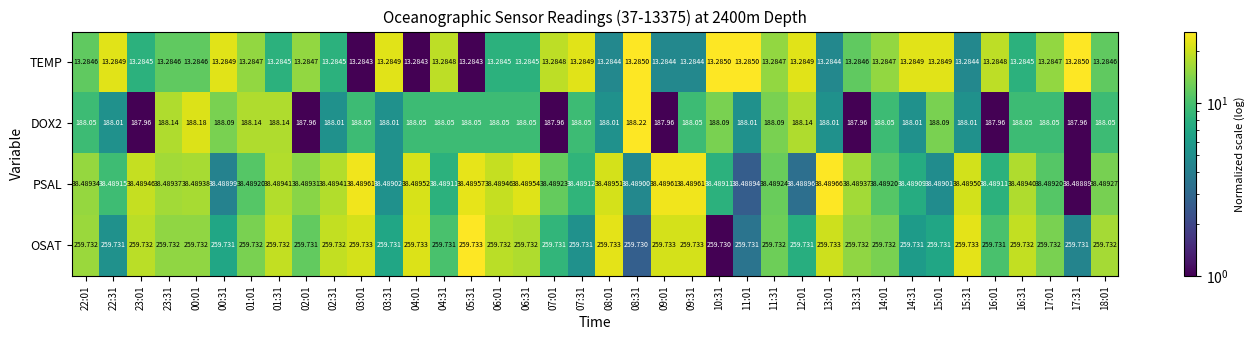

Rank the series by their maximum value, from highest to lowest.

OSAT, DOX2, PSAL, TEMP